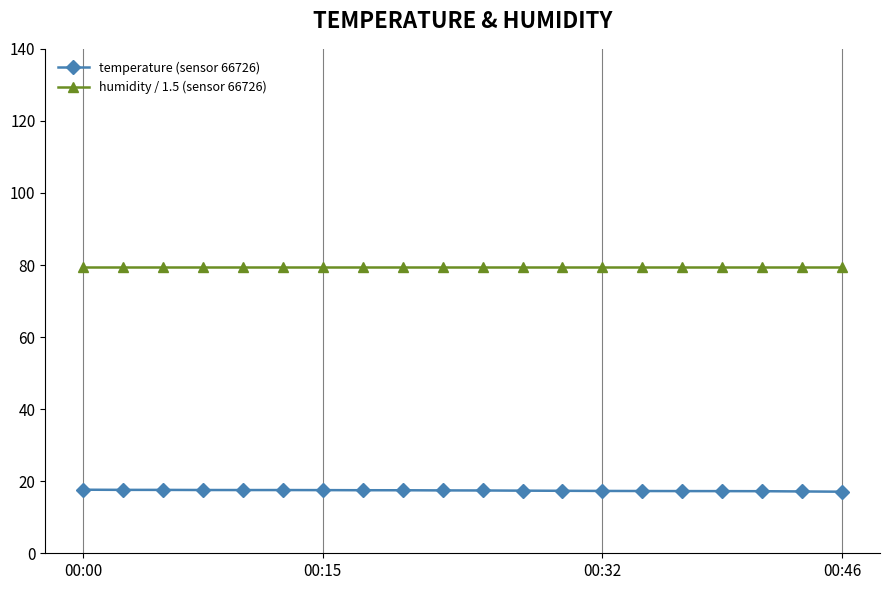

How many lines are shown in the chart?

2